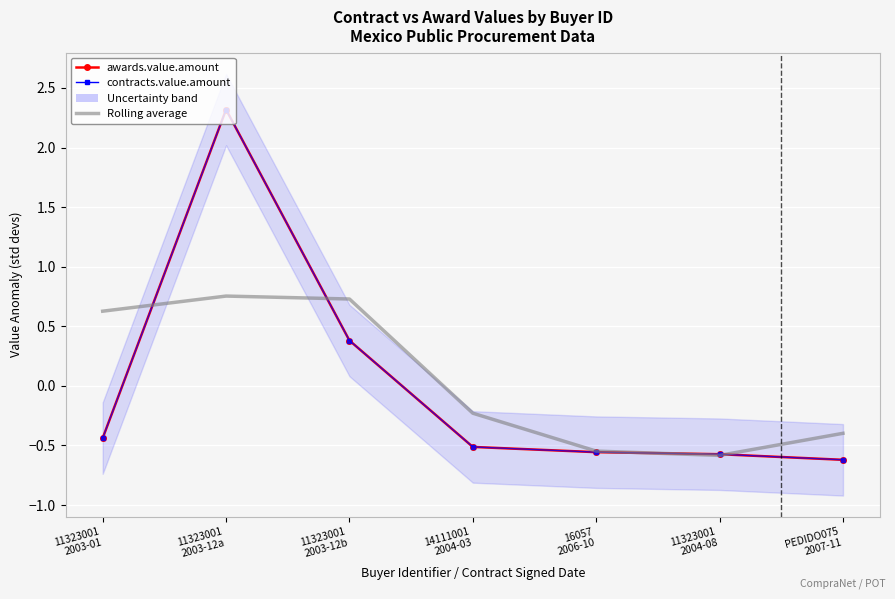

Which series changed the most between 11323001
2003-12a and 16057
2006-10?

awards.value.amount (normalized)